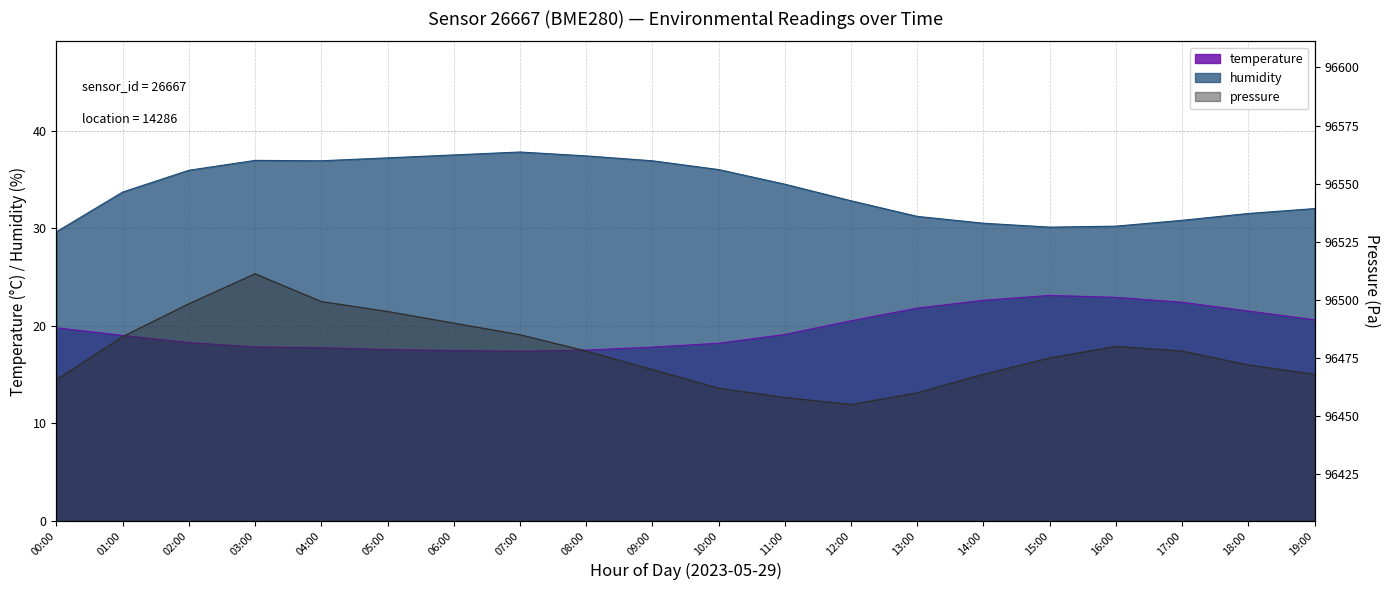

What is the value of the humidity point at the 11th from the left?

36.0